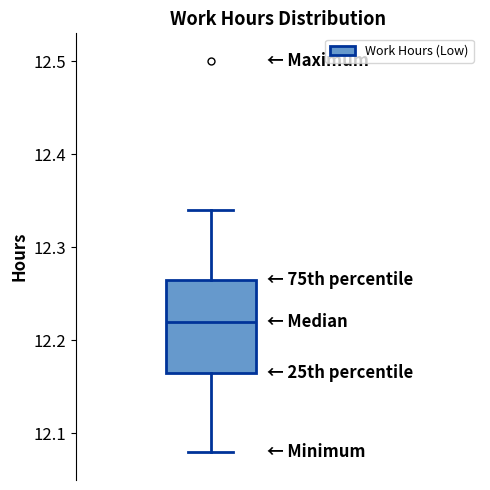

Where does the lower whisker of the box end on the y-axis? The values are not printed on the chart, so give them approximately, as read against the axis.

12.08